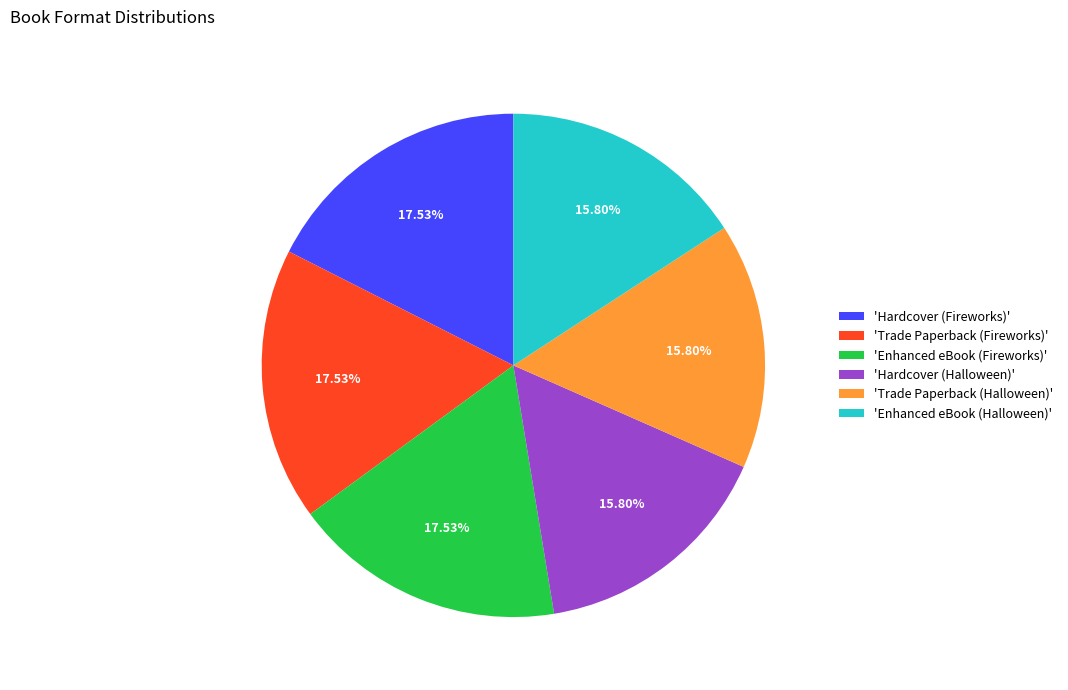

Count the number of slices in the pie.

6